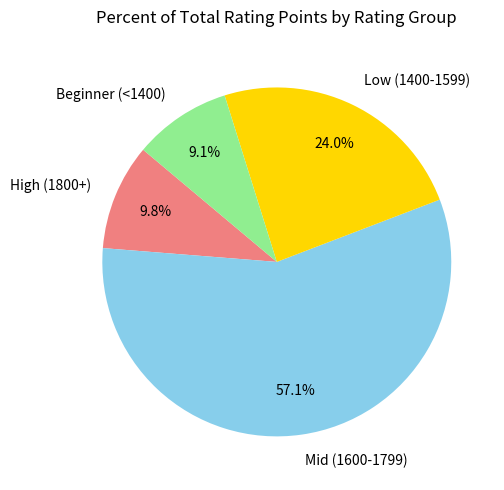

How many slices are in this pie chart?

4